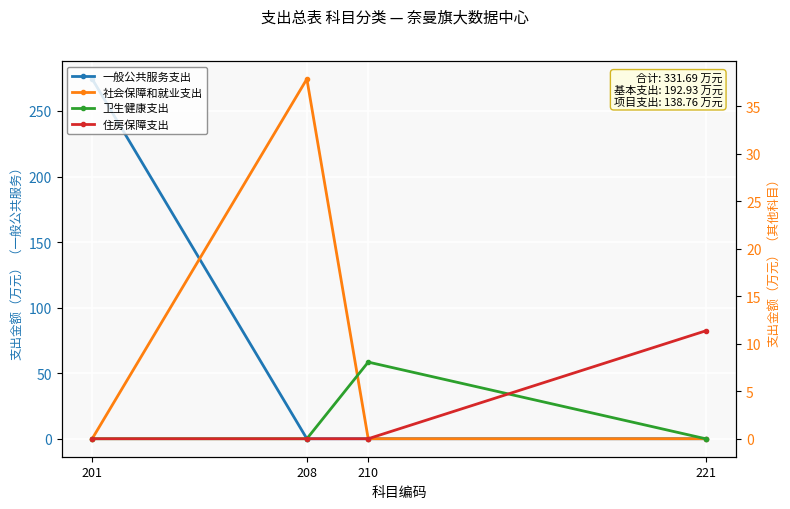

Reading left to right, extract all data points from this chart.

一般公共服务支出: 274.4	0.0	0.0	0.0
社会保障和就业支出: 0.0	37.9	0.0	0.0
卫生健康支出: 0.0	0.0	8.1	0.0
住房保障支出: 0.0	0.0	0.0	11.4